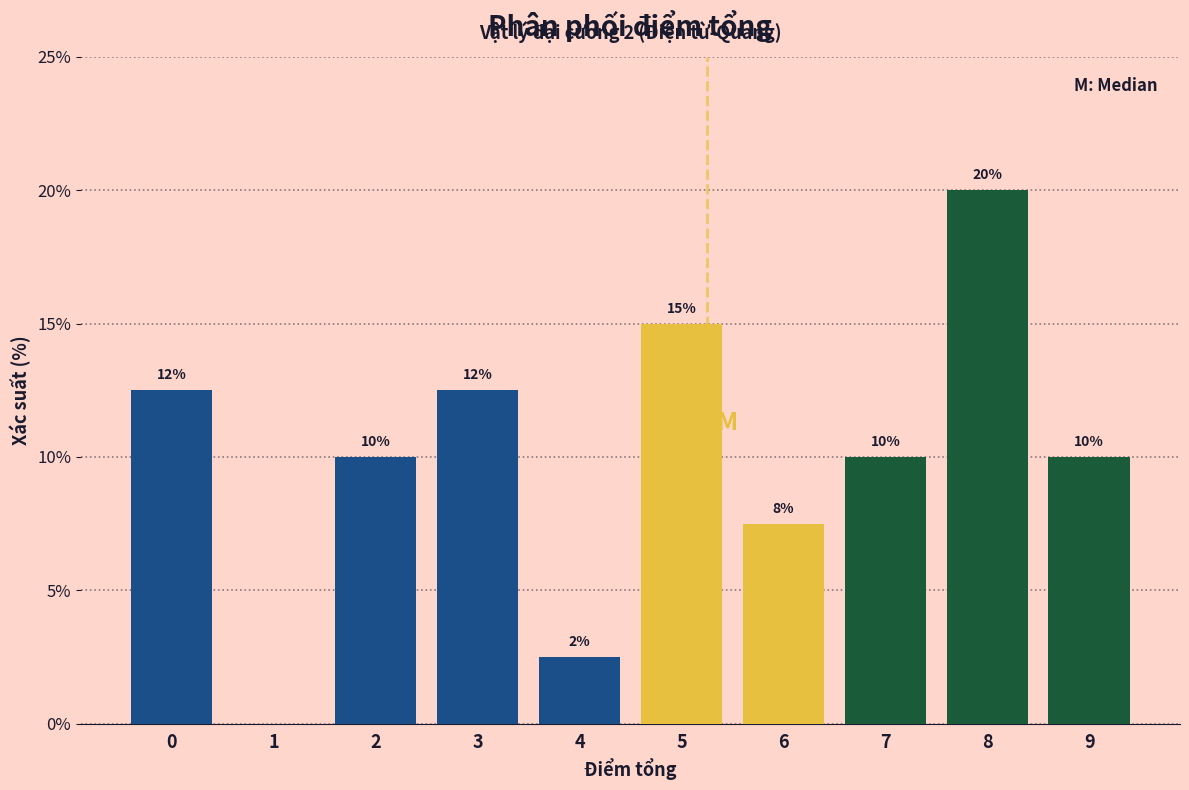

What is the greatest value displayed?

20.0